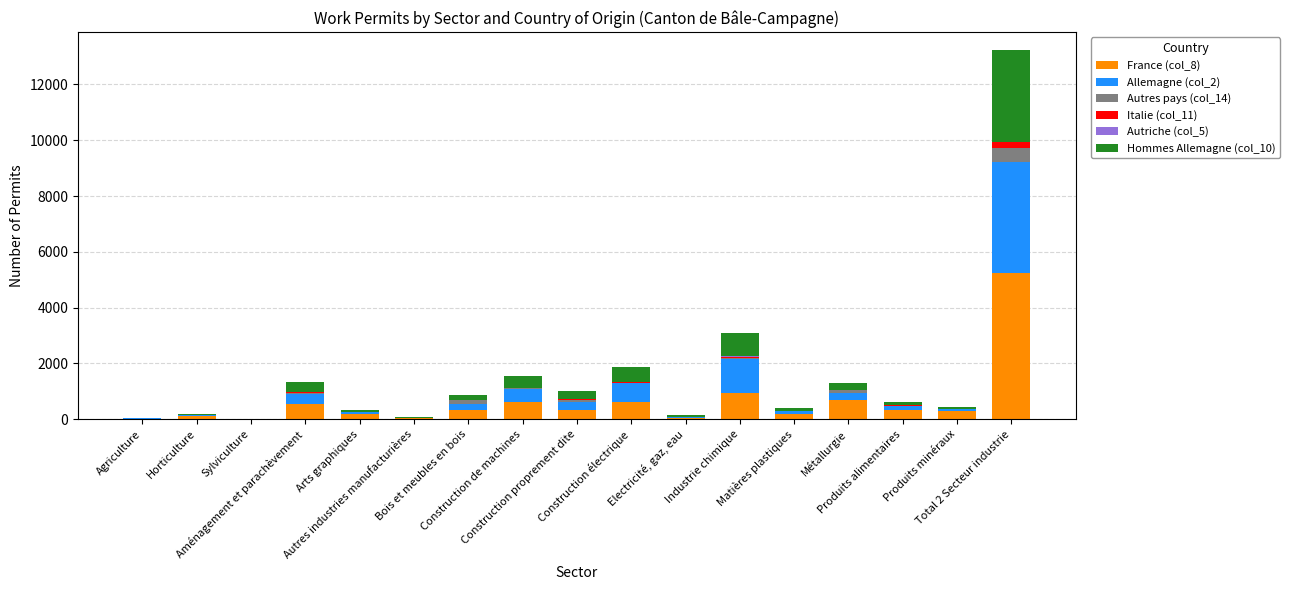

Where does the Allemagne (col_2) series first go above 153?

Aménagement et parachèvement